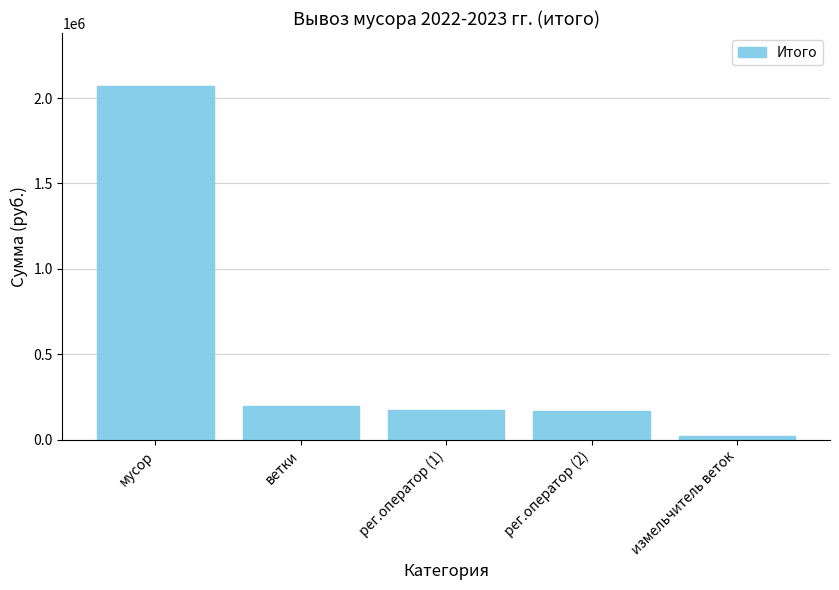

At which label does the data first exceed 171790?

мусор